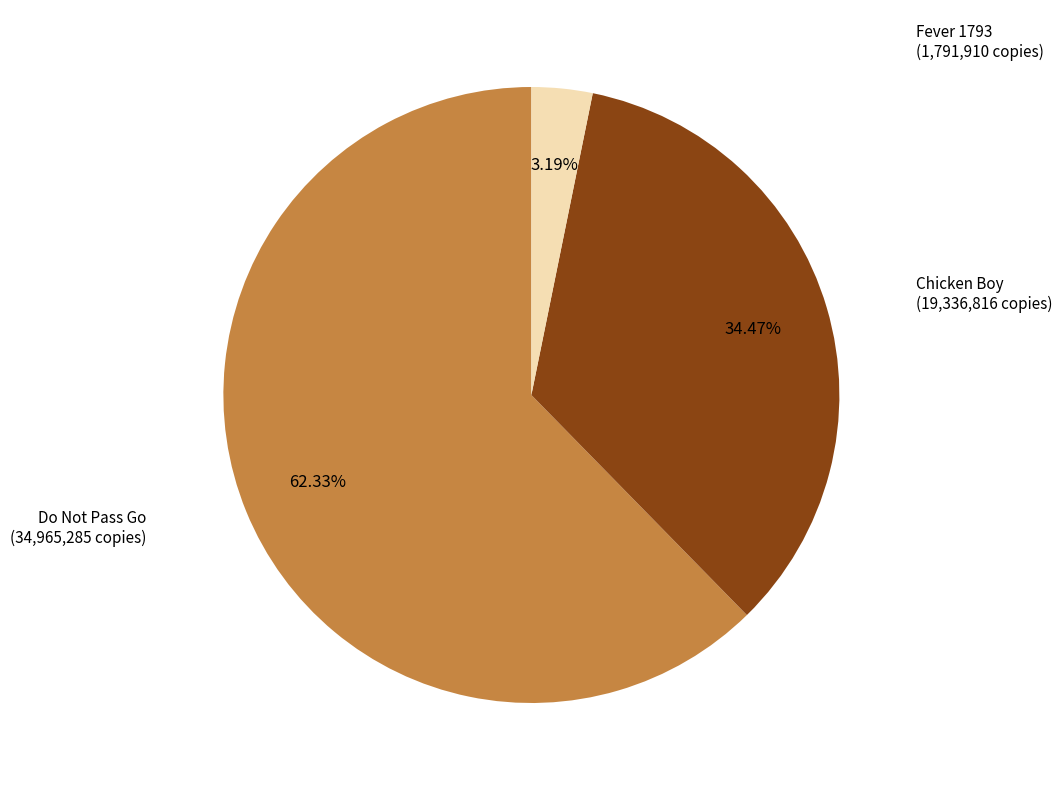

Count the number of slices in the pie.

3